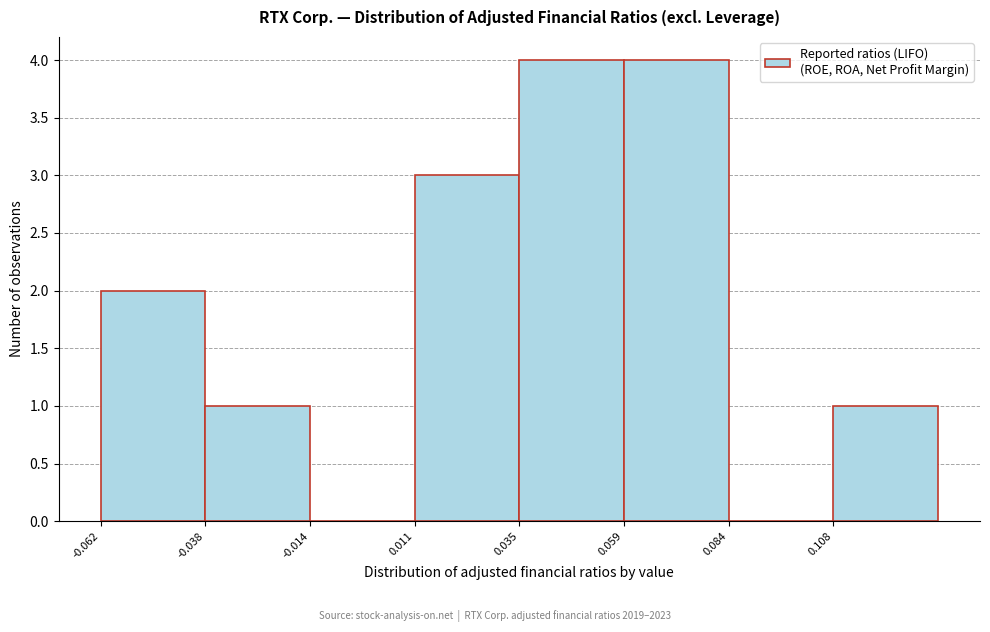

Reading left to right, list every bar in this chart as the range it spans on the x-axis followed by its height. Neither the bar edges nor the heights are printed on the chart, so give them approximately, as read against the axes.

-0.060 to -0.040: 2
-0.040 to -0.015: 1
-0.015 to 0.010: 0
0.010 to 0.035: 3
0.035 to 0.060: 4
0.060 to 0.085: 4
0.085 to 0.110: 0
0.110 to 0.135: 1